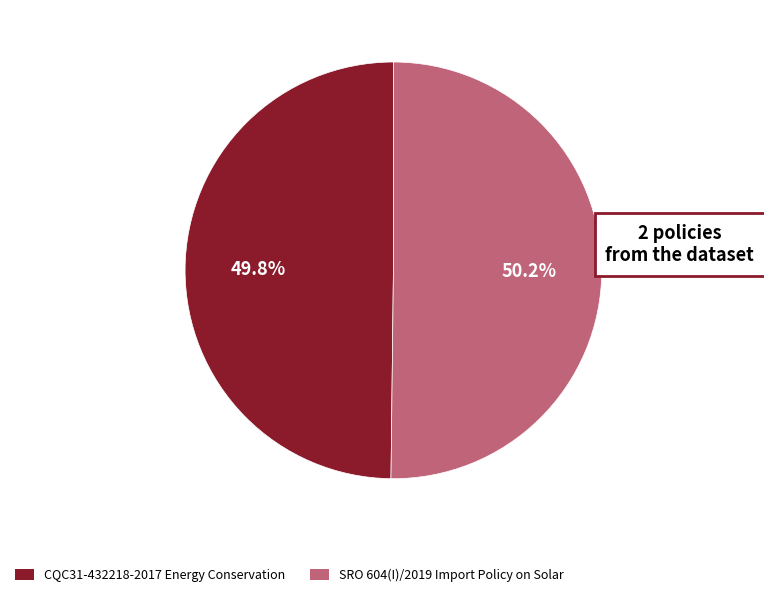

Count the number of slices in the pie.

2